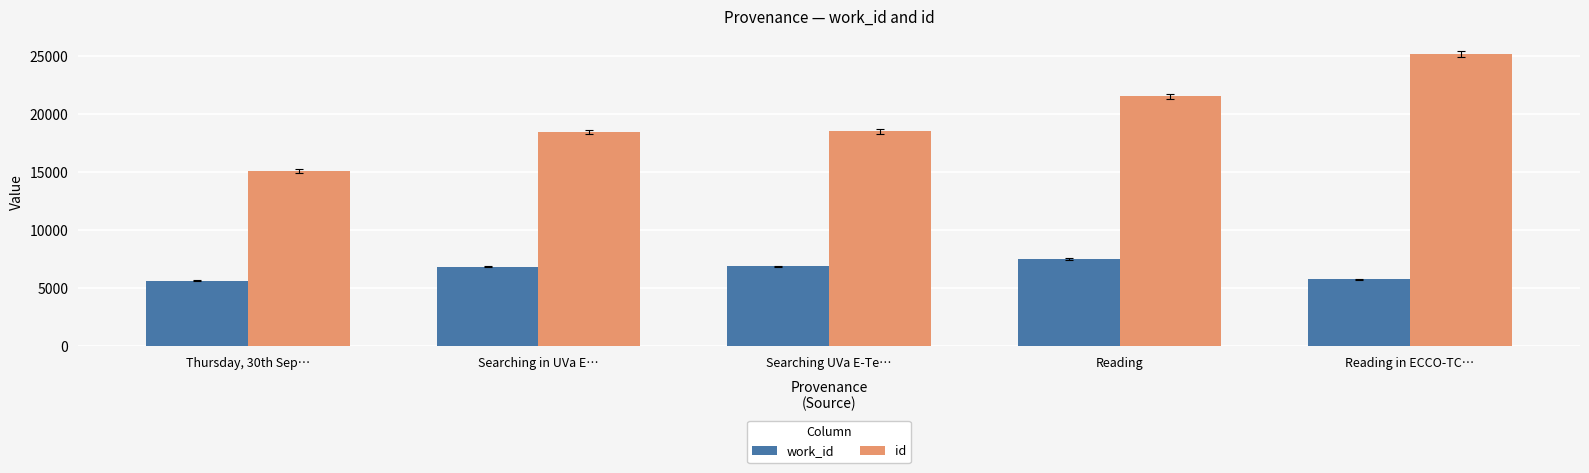

What is the sum of all work_id values?

32701